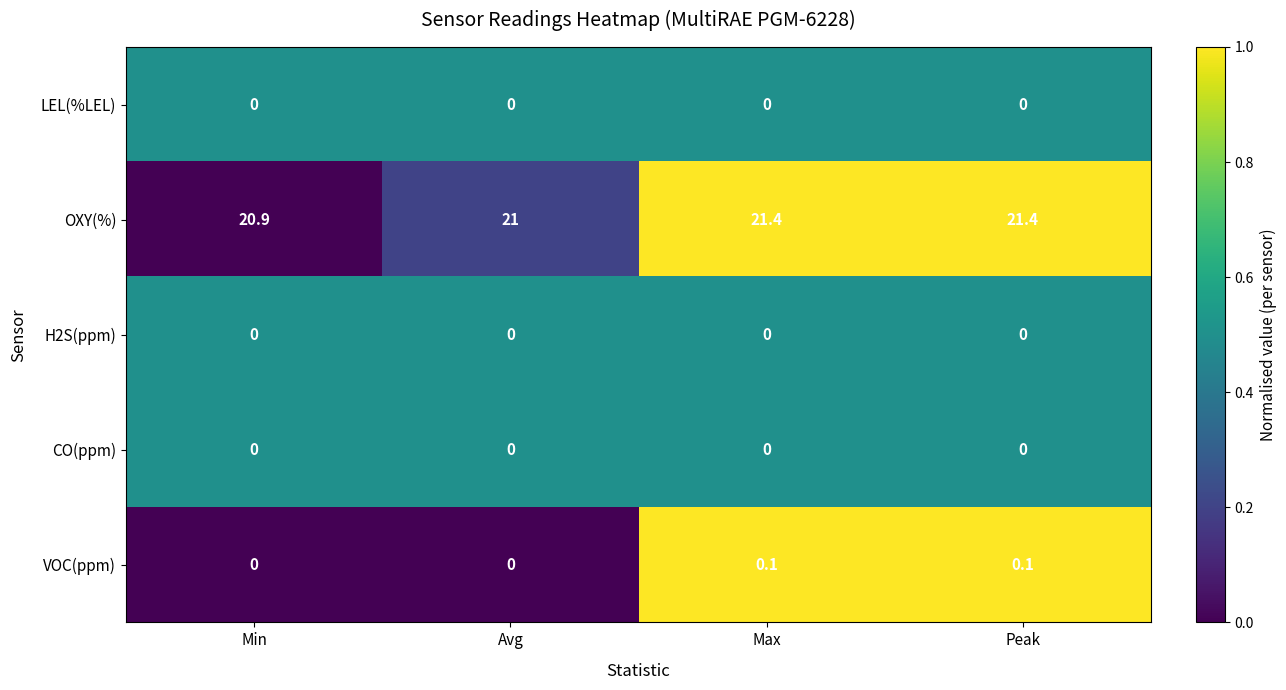

Is the value of CO(ppm) at Min greater than the value of VOC(ppm) at Max?

No